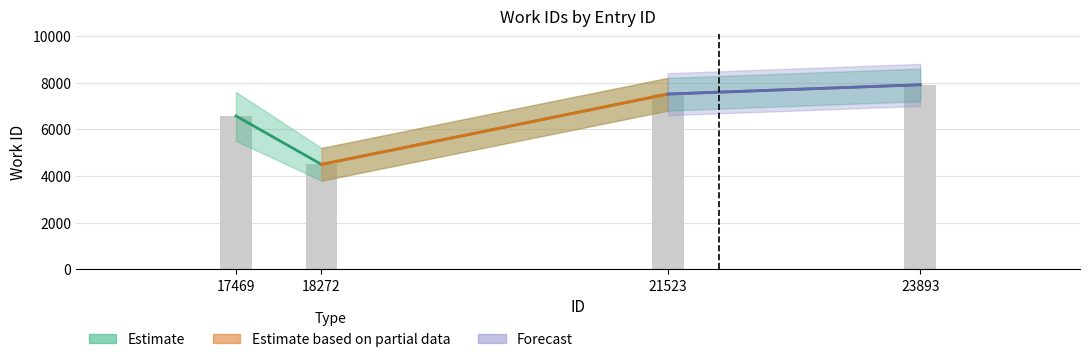

Reading right to left, list all the values displayed in this chart.

Estimate: 23893=7907	21523=7509	18272=4495	17469=6572
work_id (raw): 23893=7907	21523=7509	18272=4495	17469=6572